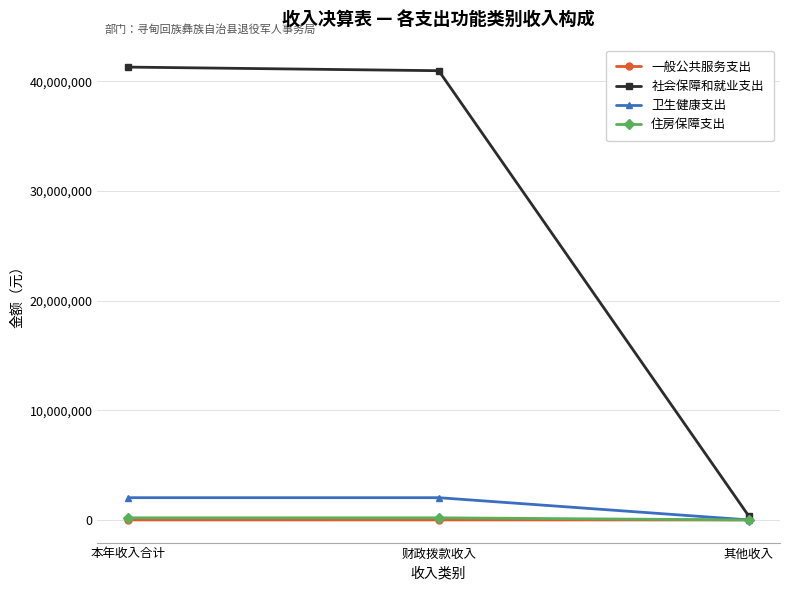

What is the spread (max minus min) of values at 其他收入?

329278.8